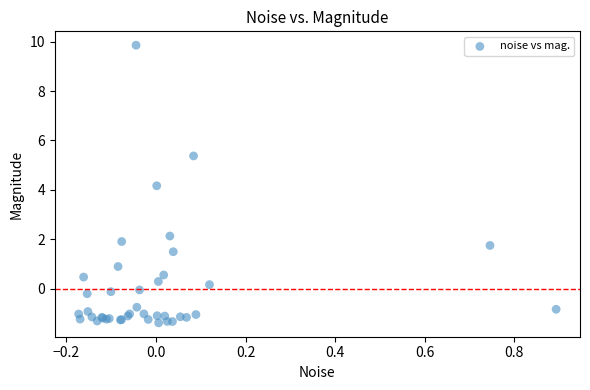

What Y value in the scatter plot is closest to 4?

4.2